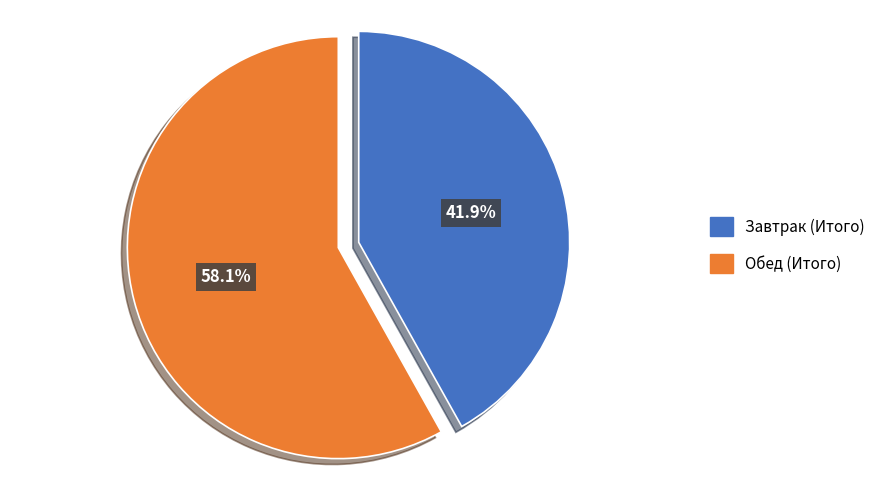

What is the largest slice in the pie chart?

Обед (Итого)